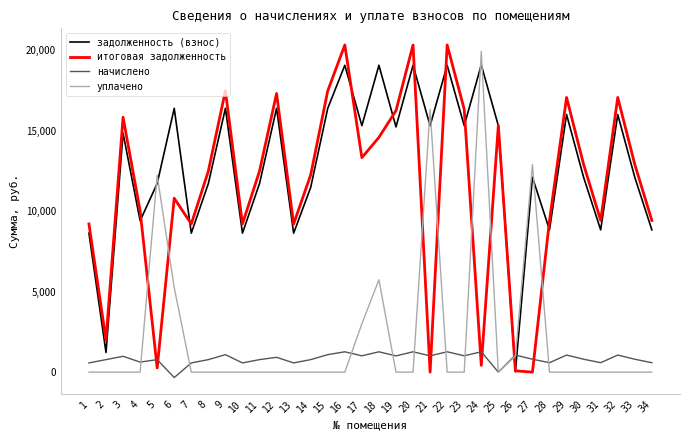

How many intersections are there between итоговая задолженность and начислено?

8